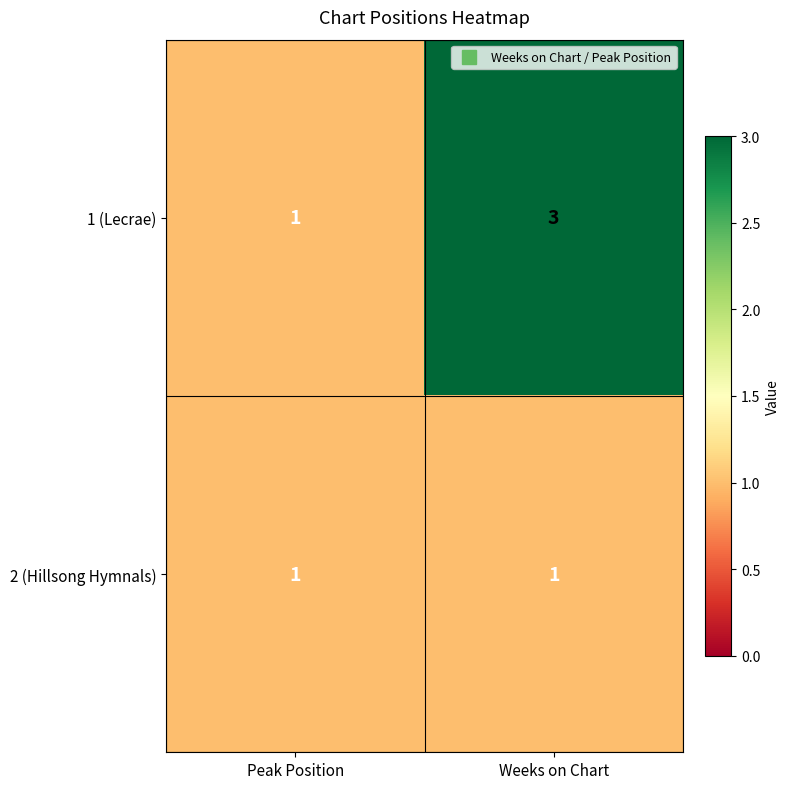

The 1 (Lecrae) series shows 3 at Weeks on Chart. True or false?

True